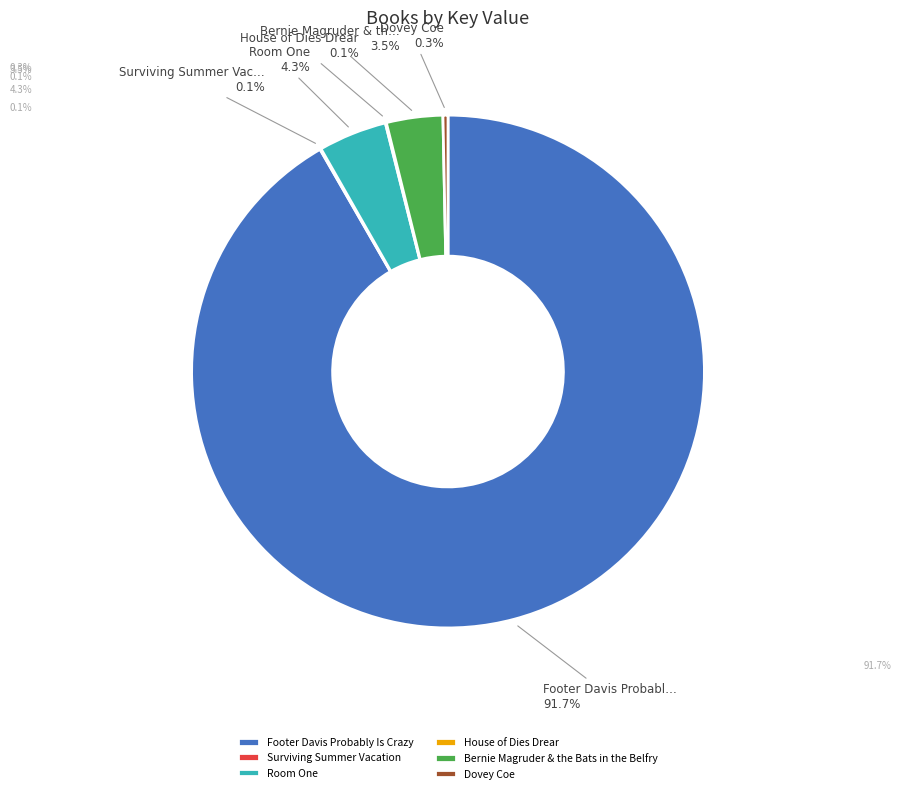

How much of the chart is everything except Footer Davis Probably Is Crazy?

8.3%